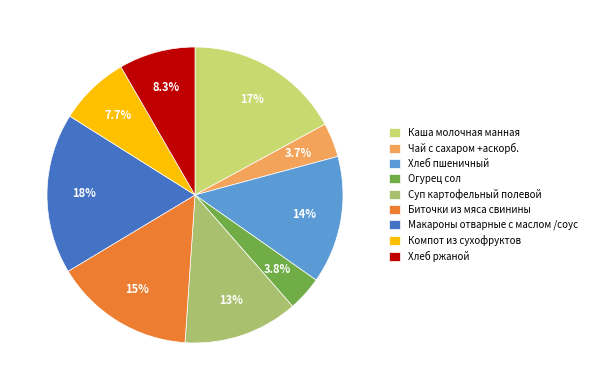

Combined, do Биточки из мяса свинины and Огурец сол account for over 50%?

No